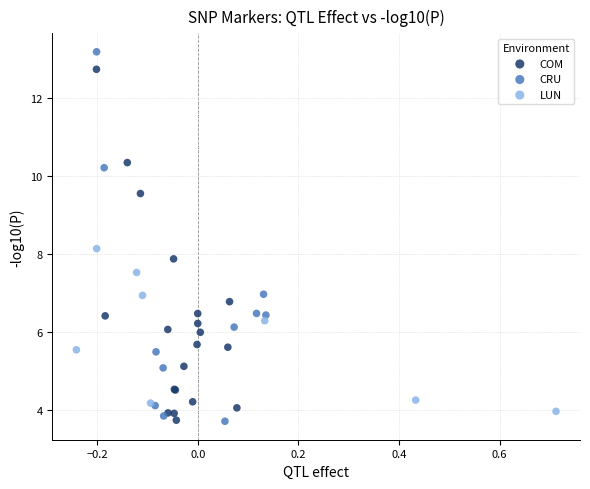

Which series has the largest Y range (max minus min)?

CRU